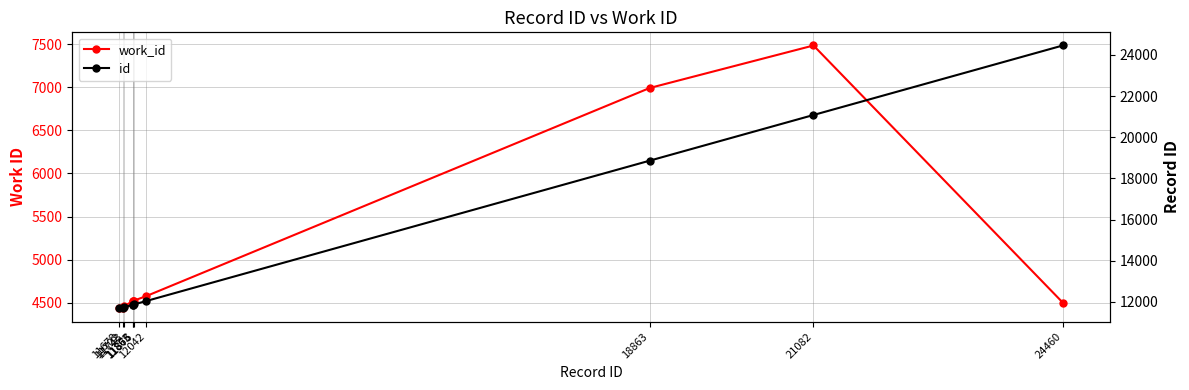

Where does the work_id series first go above 4524?

11876